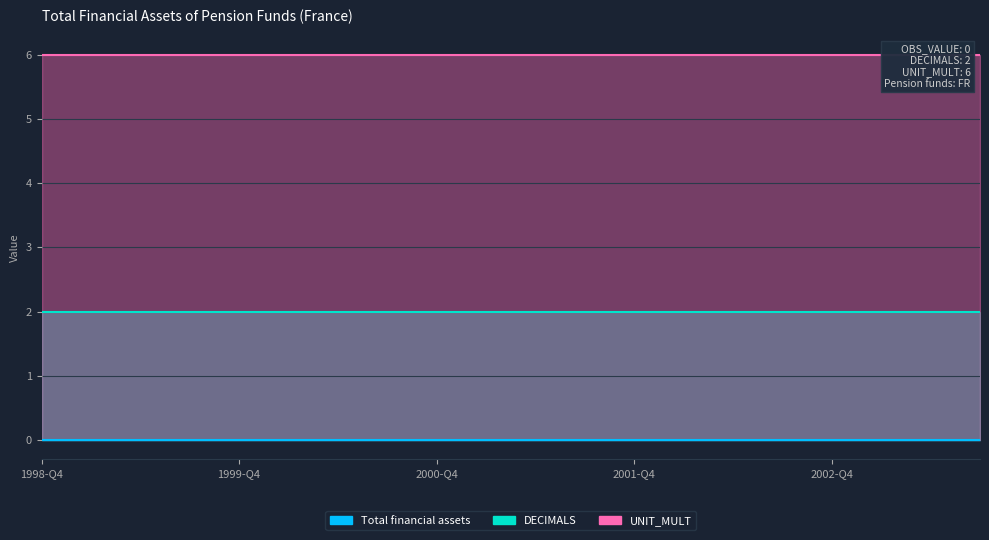

What is the difference between the highest and lowest values at 1999-Q2?

6